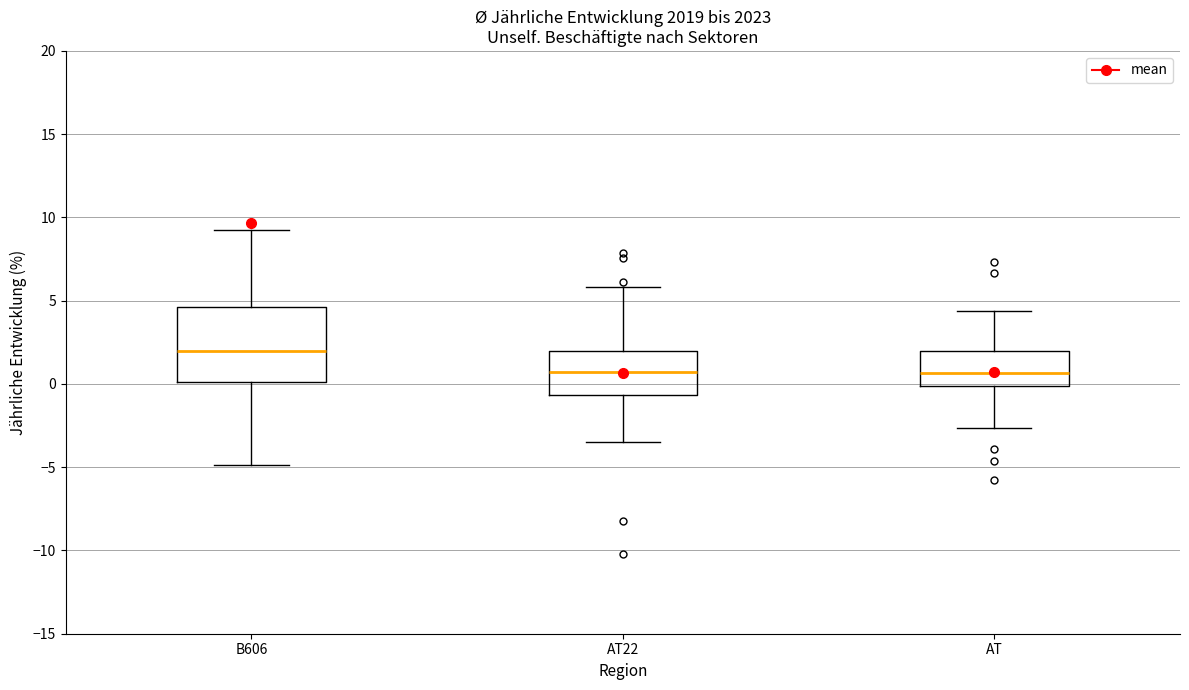

Reading left to right, transcribe this box plot: for each box, give where its median line is, the range the box spans, and where its two whiskers end, as read against the y-axis. The values are not printed on the chart, so give them approximately, as read against the axis.

B606: median 2.0, box 0.0 to 4.5, whiskers -5.0 to 9.0
AT22: median 0.5, box -0.5 to 2.0, whiskers -3.5 to 6.0
AT: median 0.5, box 0.0 to 2.0, whiskers -2.5 to 4.5